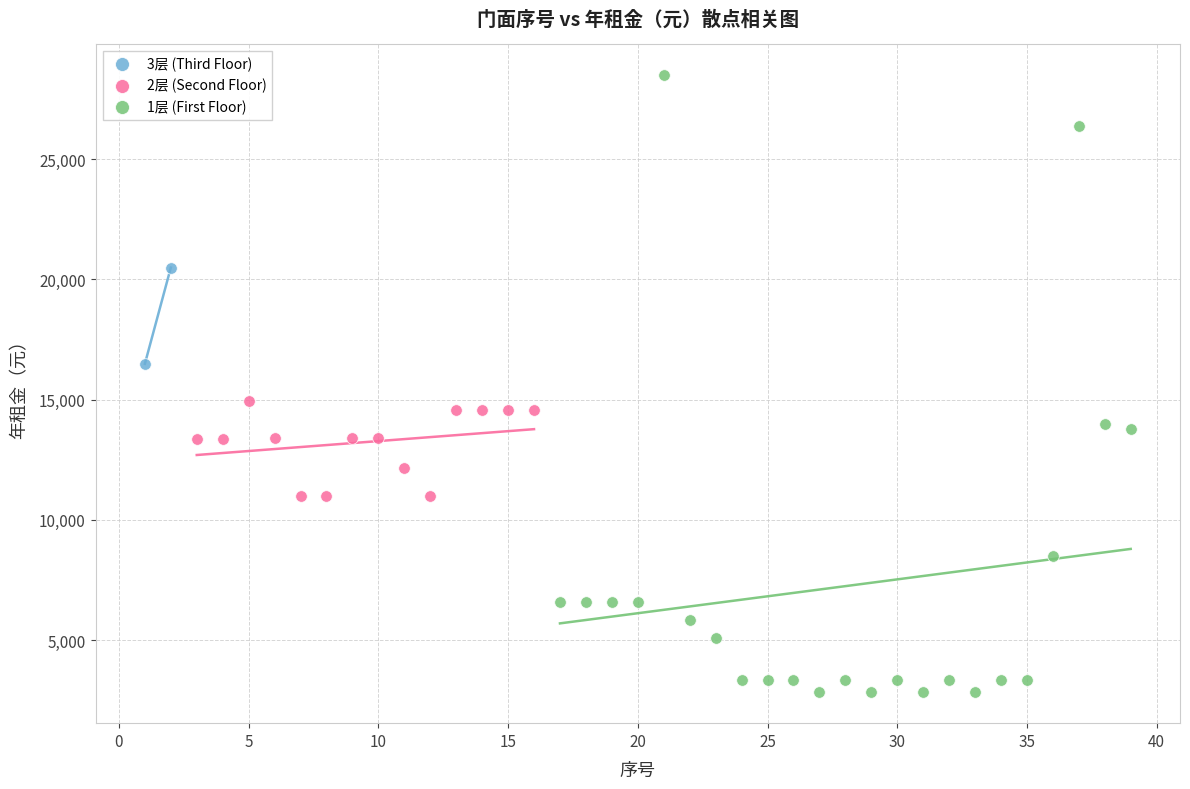

Which series has the widest spread of Y values?

1层 (First Floor)